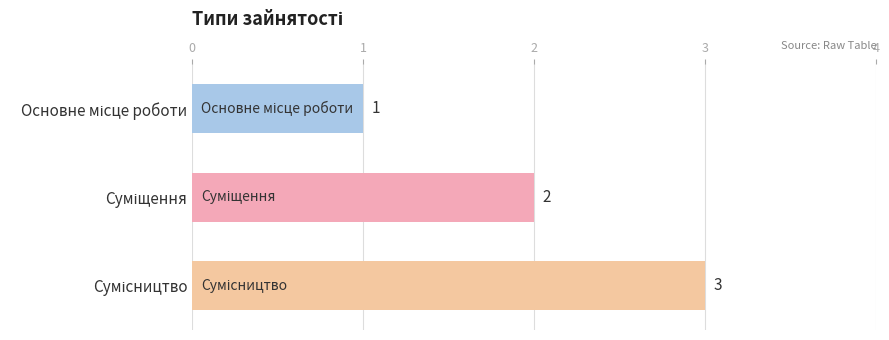

Count the values in the range 1 to 3.

3